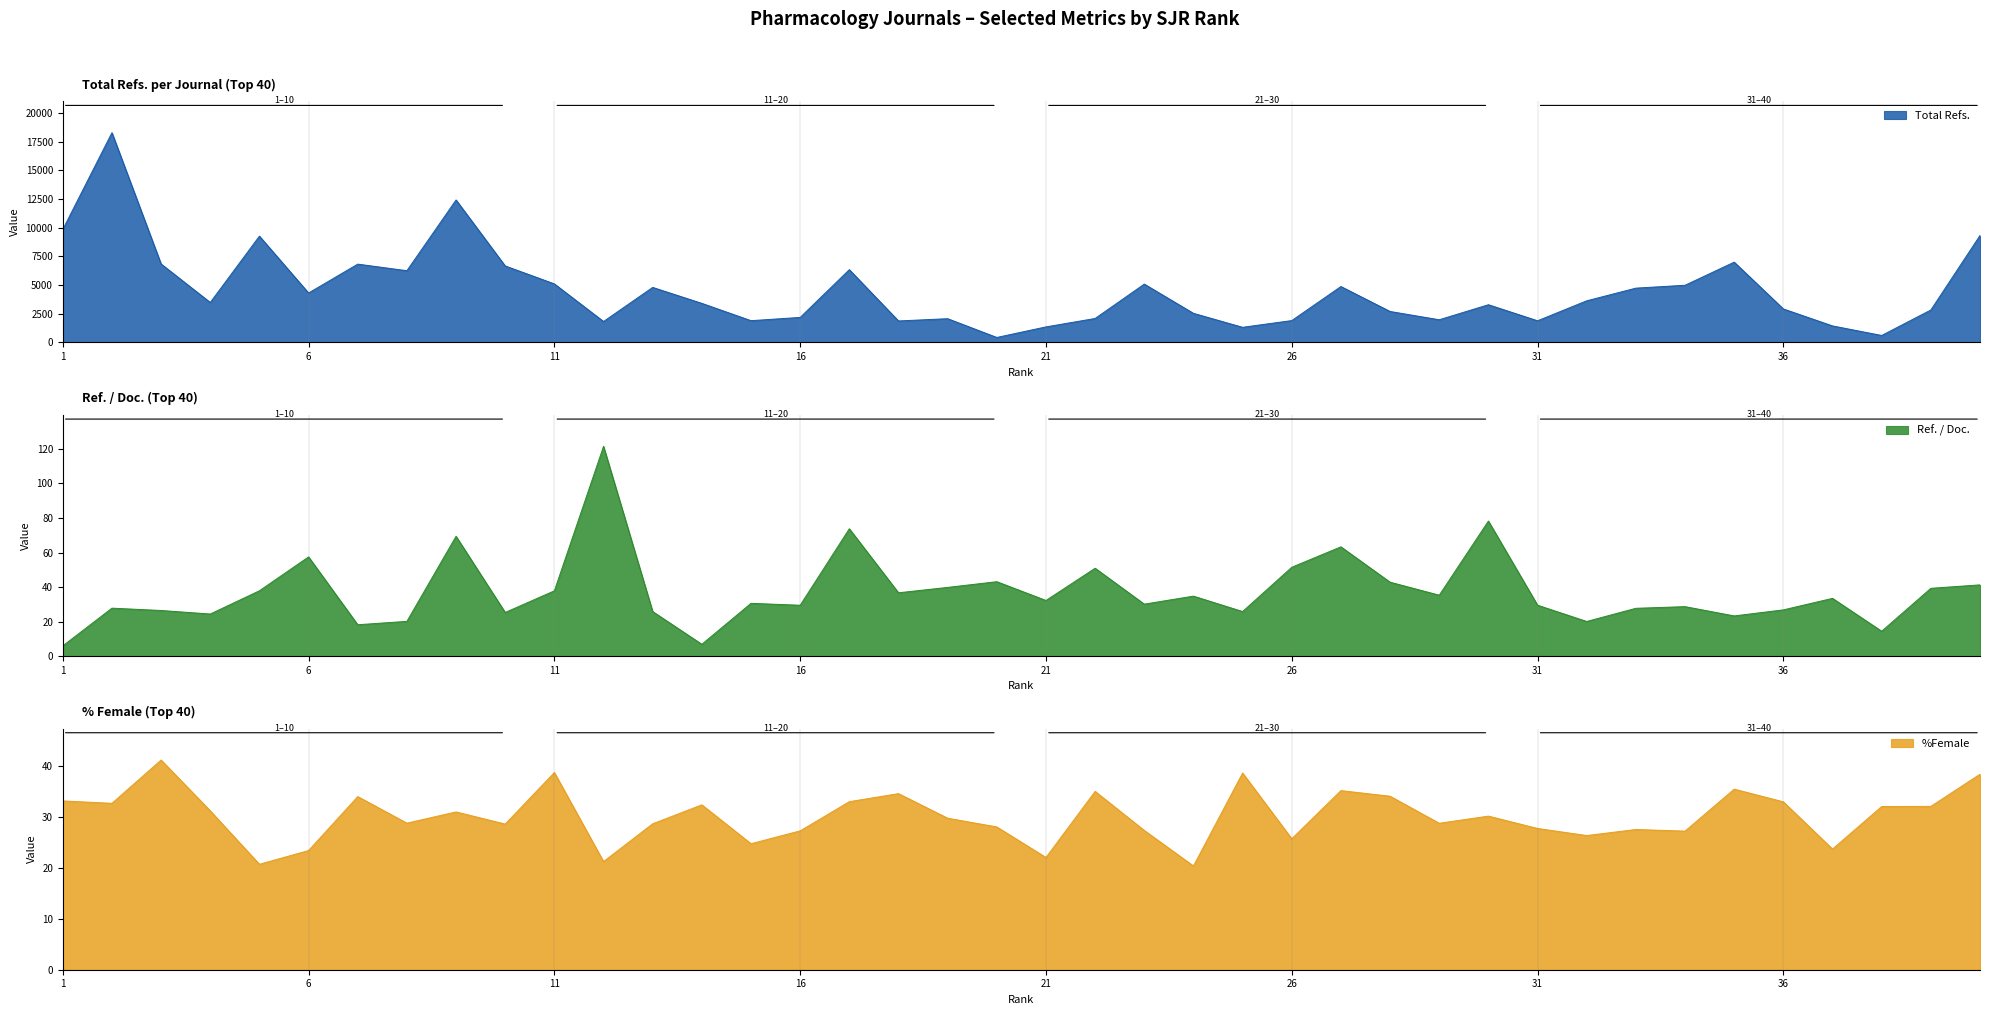

How many data points in %Female are above 30?

20